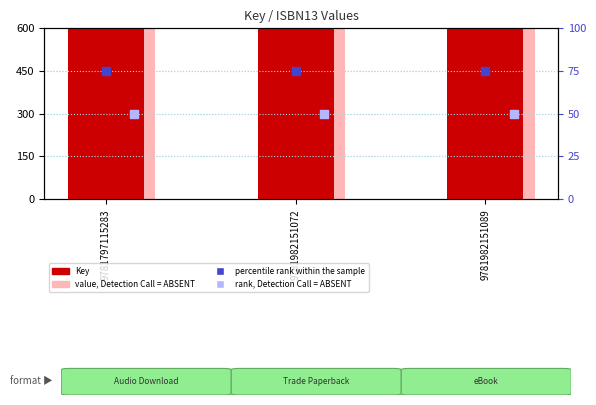

Which series contains the lowest Y value?

rank, Detection Call = ABSENT